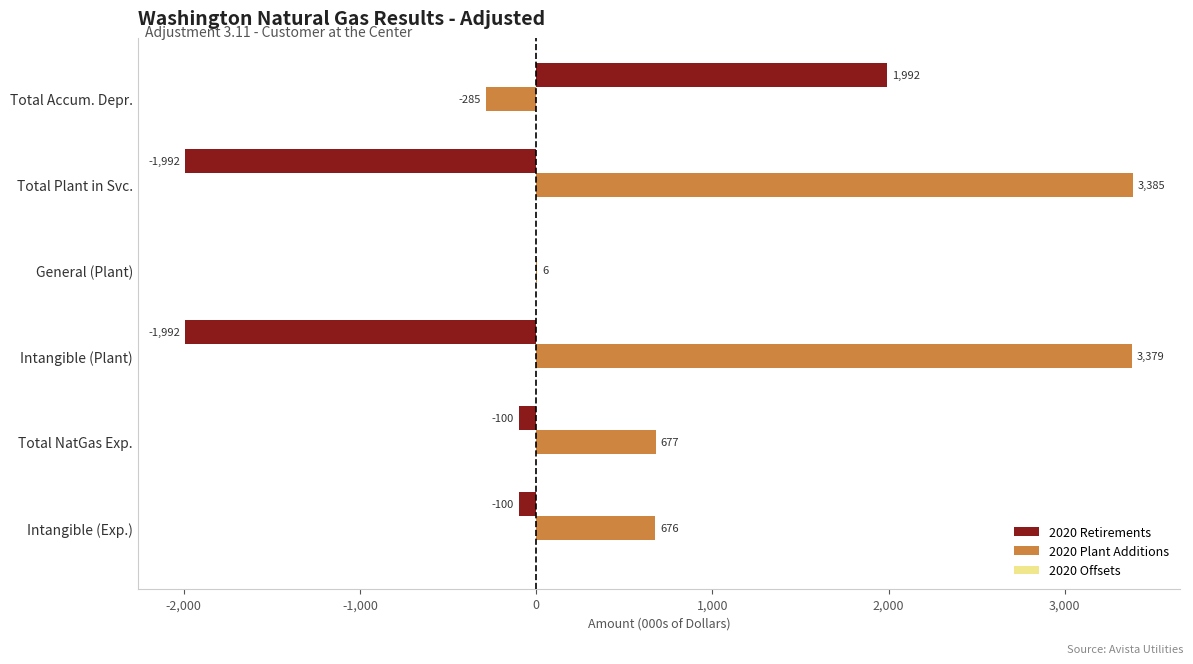

How many categories are shown in the chart?

6